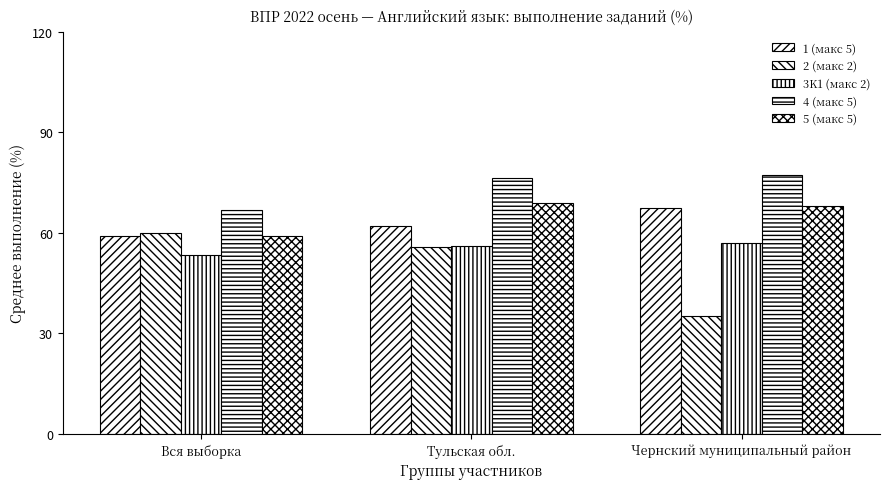

What is the total value across all series at Чернский муниципальный район?

304.8